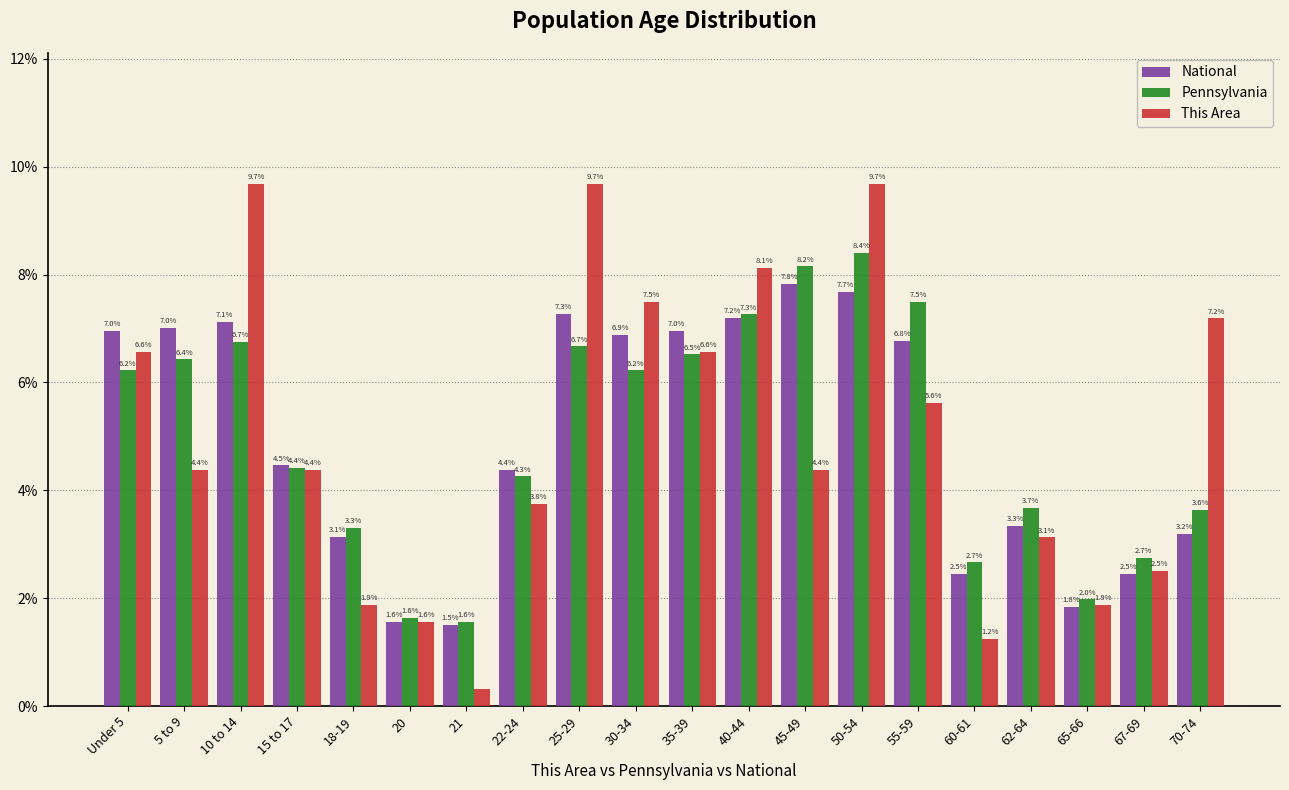

Between Under 5 and 70-74, which series saw the biggest shift?

National